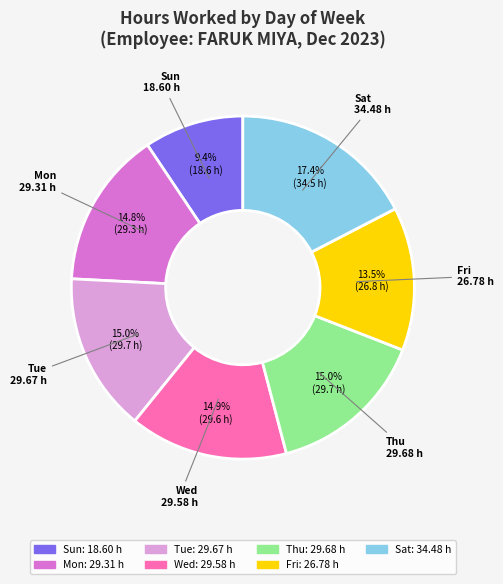

What is the largest slice in the pie chart?

Sat